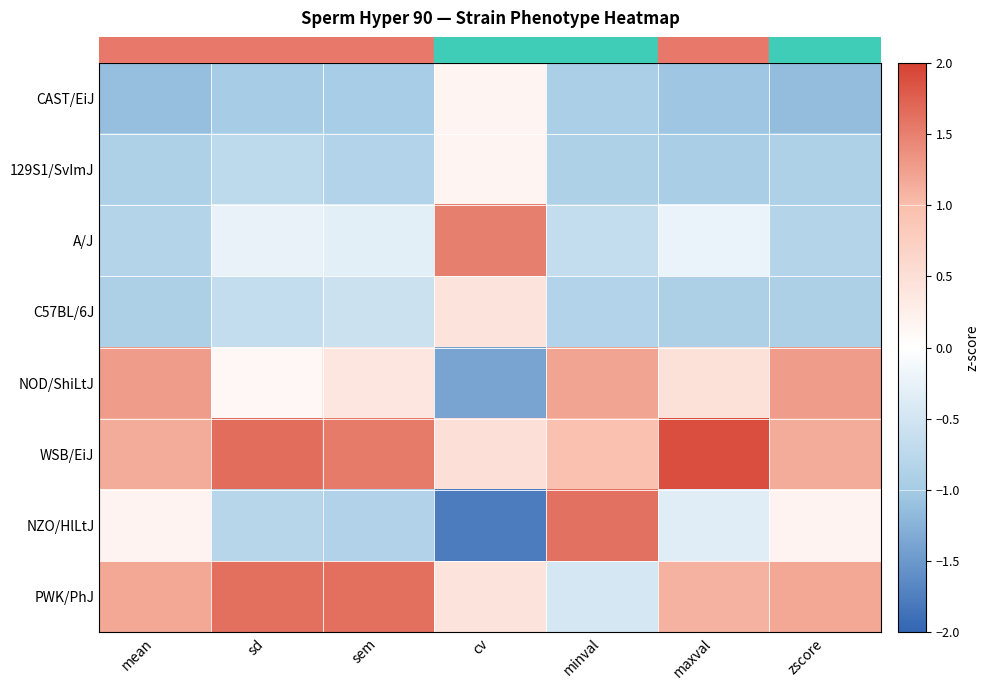

Which has a higher value, mean or sem?

sem